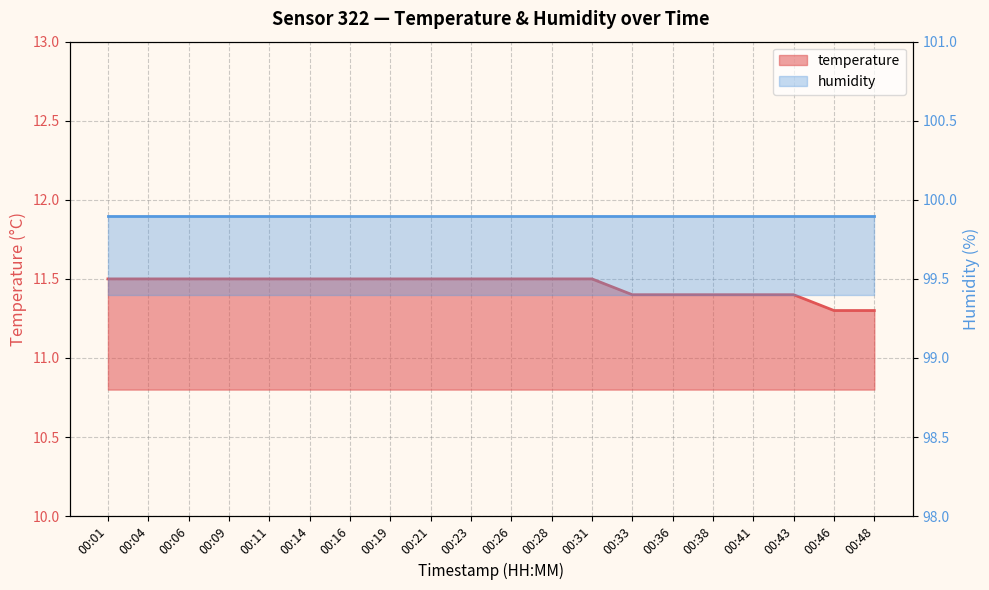

List the labels in order of value, smallest first.

00:46, 00:48, 00:33, 00:36, 00:38, 00:41, 00:43, 00:01, 00:04, 00:06, 00:09, 00:11, 00:14, 00:16, 00:19, 00:21, 00:23, 00:26, 00:28, 00:31